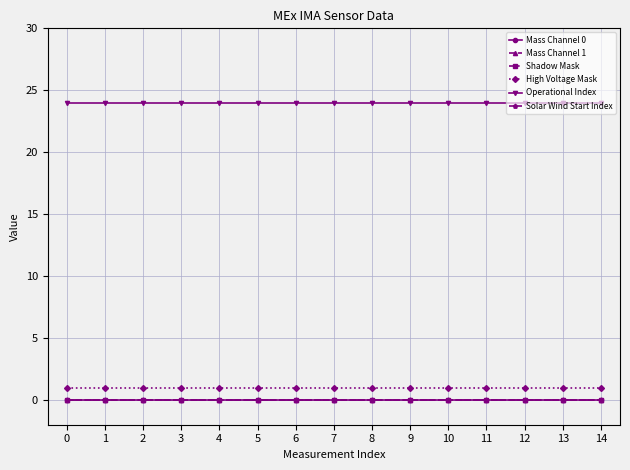

True or false: Solar Wind Start Index and Operational Index cross at least once.

False